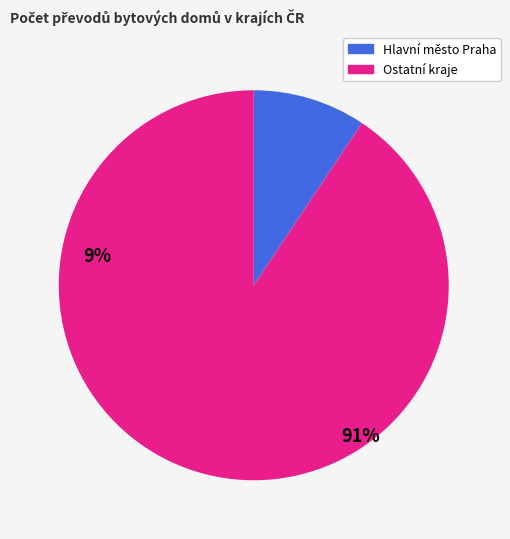

Is there any slice that represents more than half of the pie?

Yes